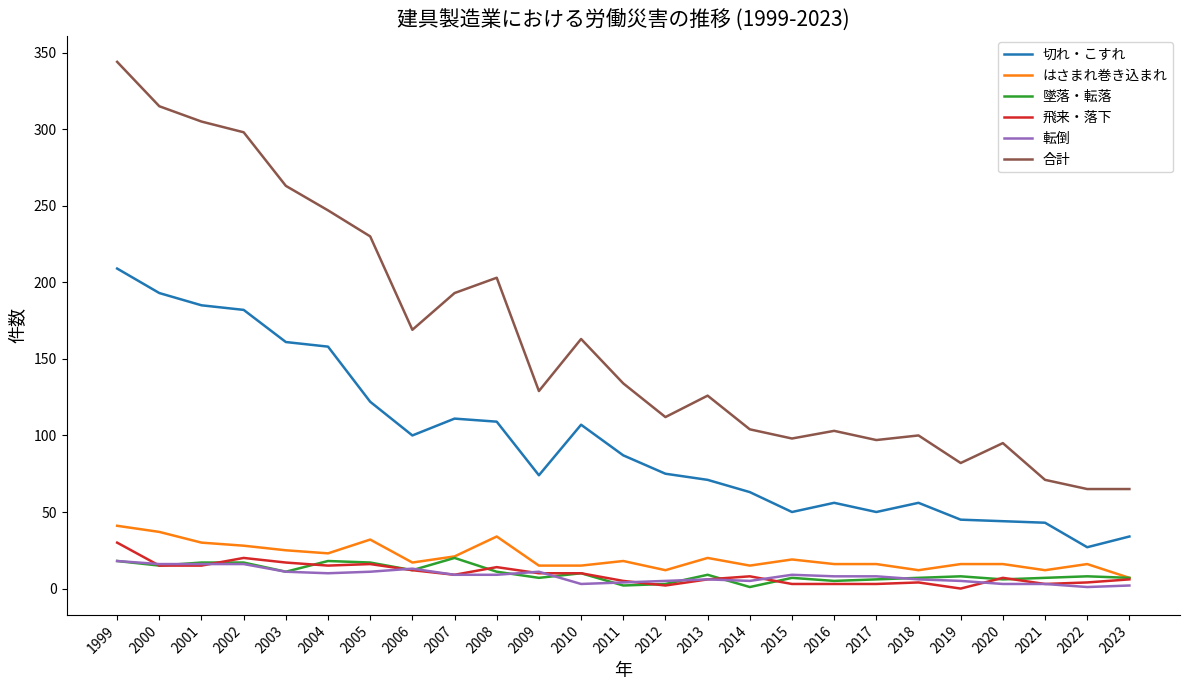

What is the sum of all 切れ・こすれ values?

2412